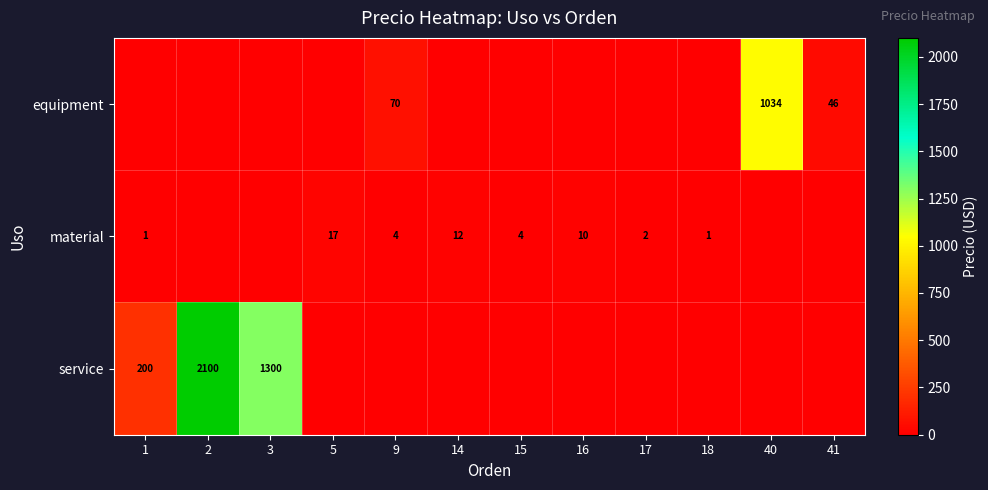

What is the difference between the material values at 5 and 1?

16